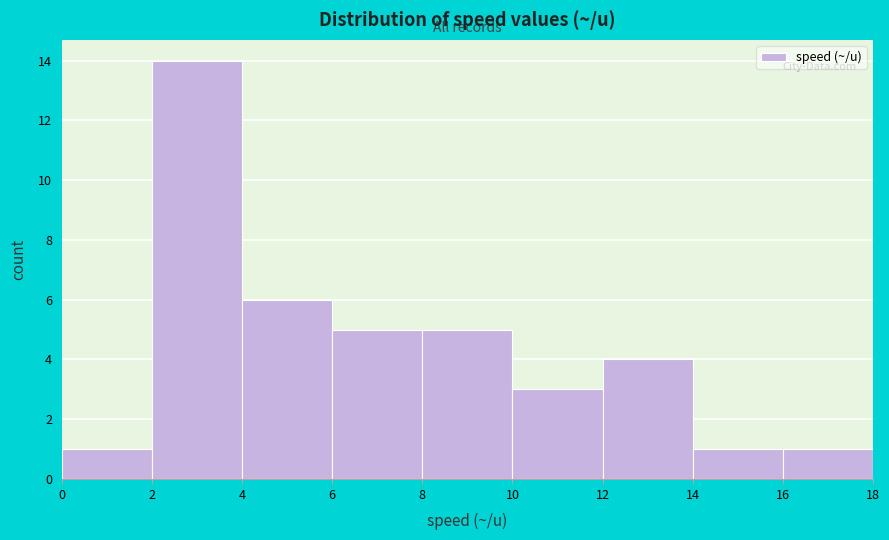

Reading left to right, list every bar in this chart as the range it spans on the x-axis followed by its height. The values are not printed on the chart, so give them approximately, as read against the axis.

0 to 2: 1
2 to 4: 14
4 to 6: 6
6 to 8: 5
8 to 10: 5
10 to 12: 3
12 to 14: 4
14 to 16: 1
16 to 18: 1